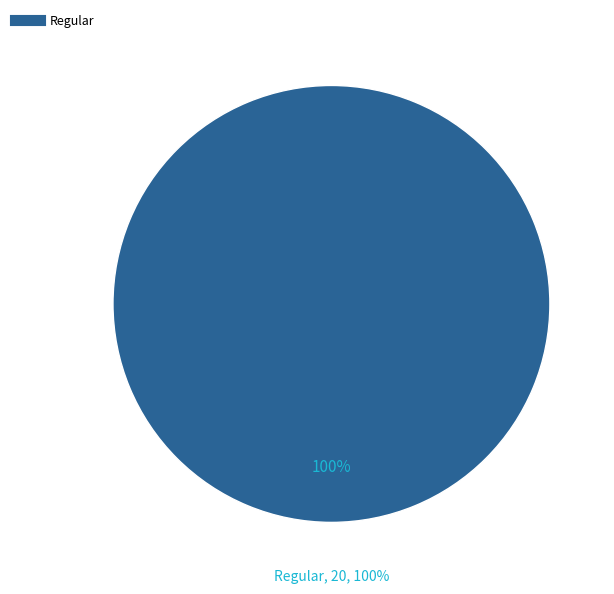

What is the largest slice in the pie chart?

Regular (io_index=20)